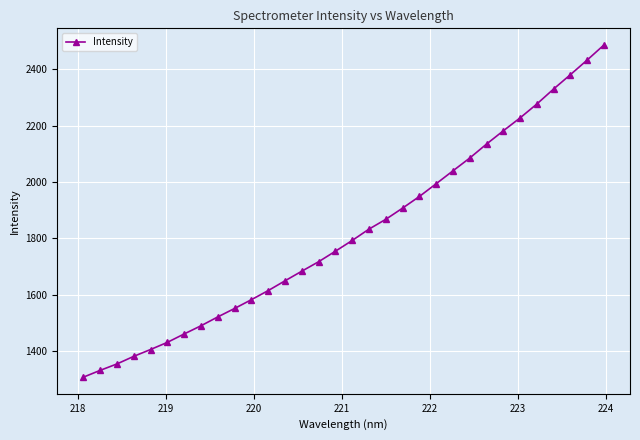

What is the average value?

1817.6